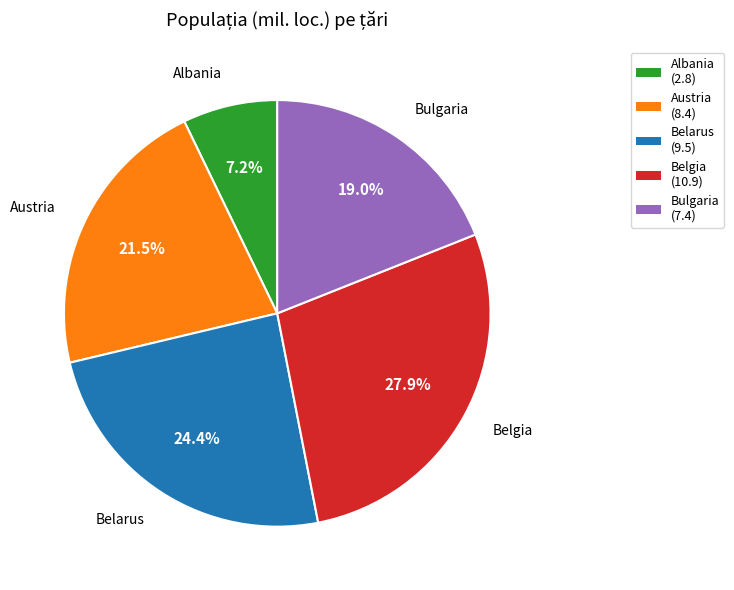

Is the sum of Belarus and Bulgaria greater than half?

No